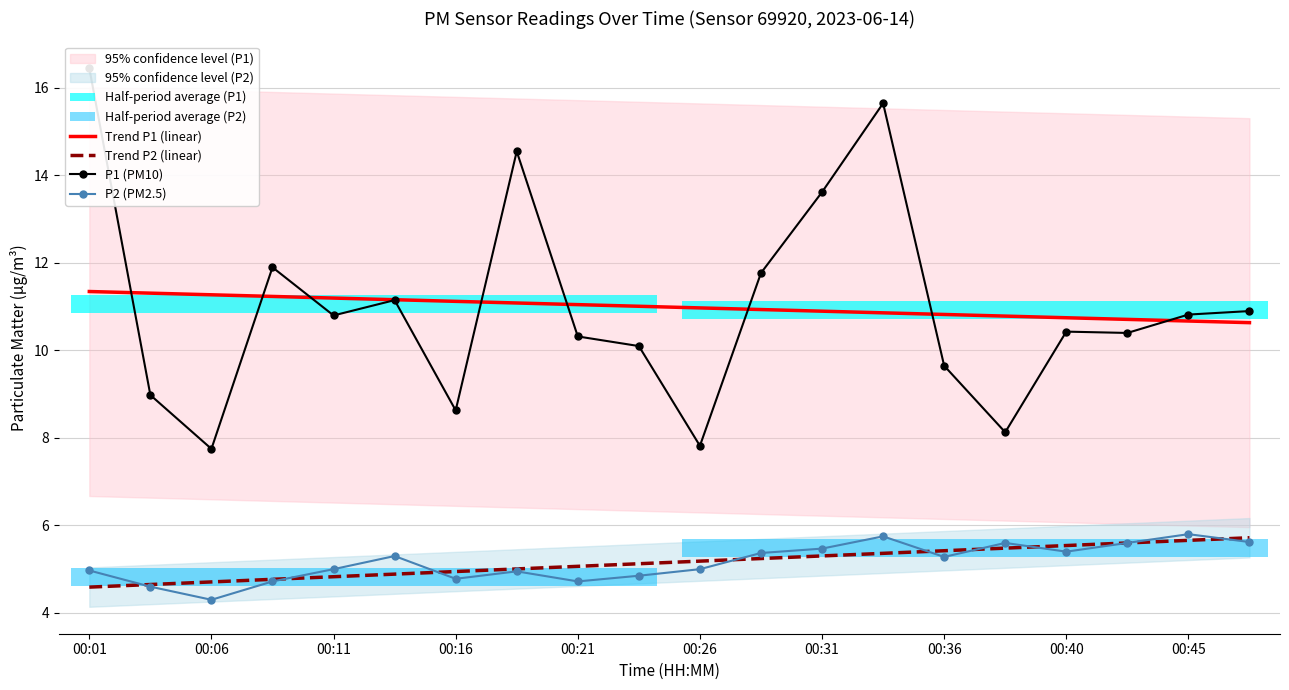

True or false: P2 (PM2.5) has a value of 2.6 at 00:36.

False